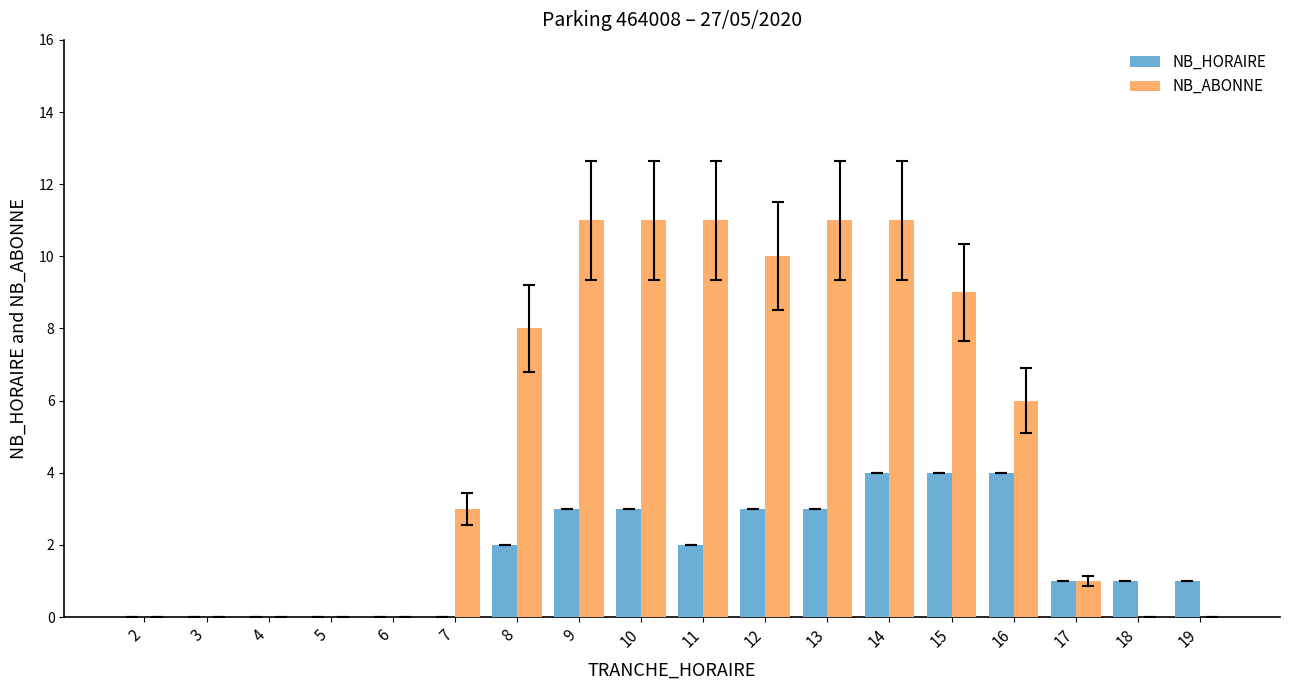

What are all the series names shown in the legend?

NB_HORAIRE, NB_ABONNE